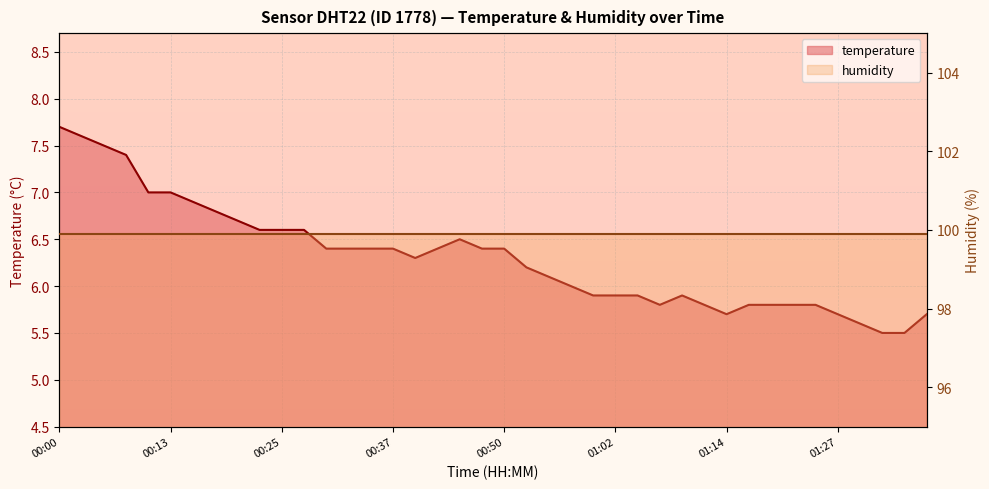

How many interior local peaks (higher than both neighbors) does the data have?

2